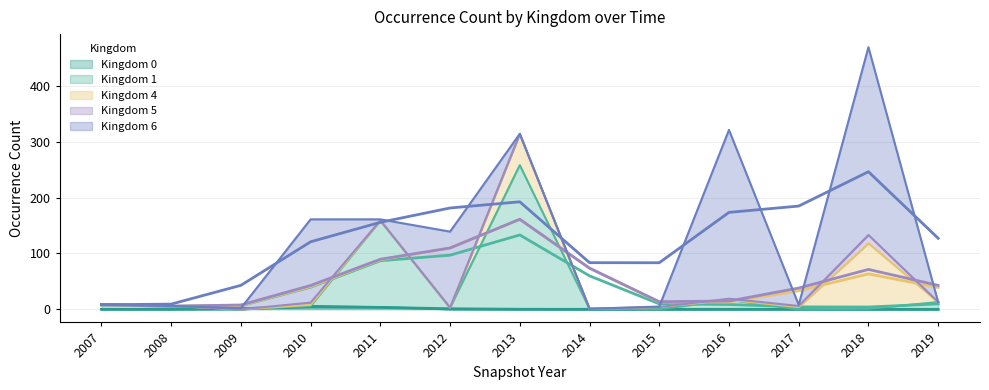

What is the difference between the maximum and second lowest values in the kingdom_0 series?

17